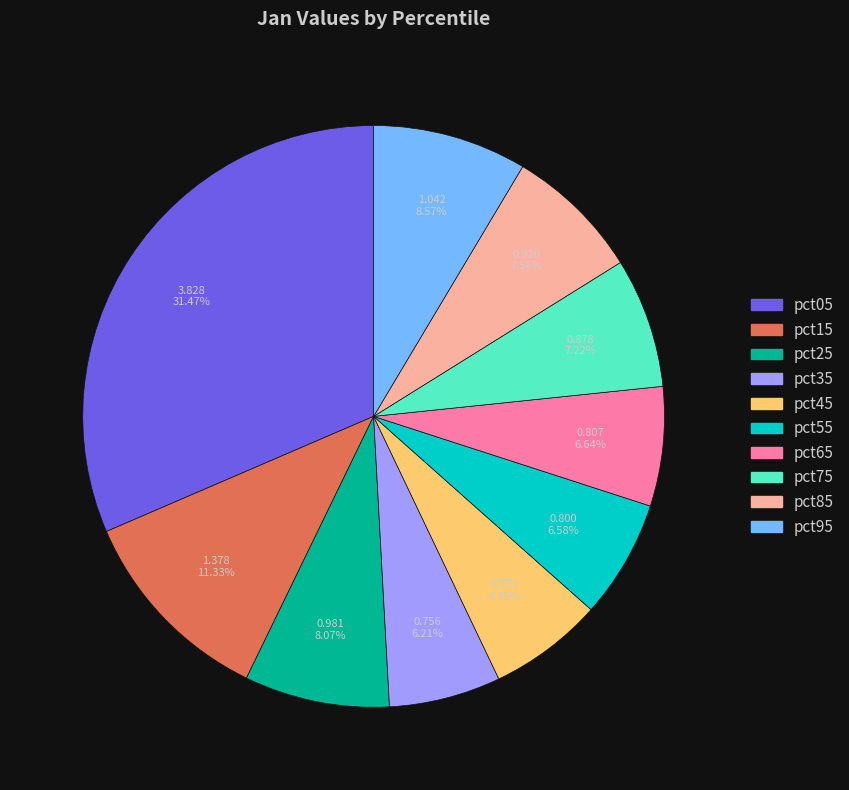

Does pct45 represent more than half of the total?

No